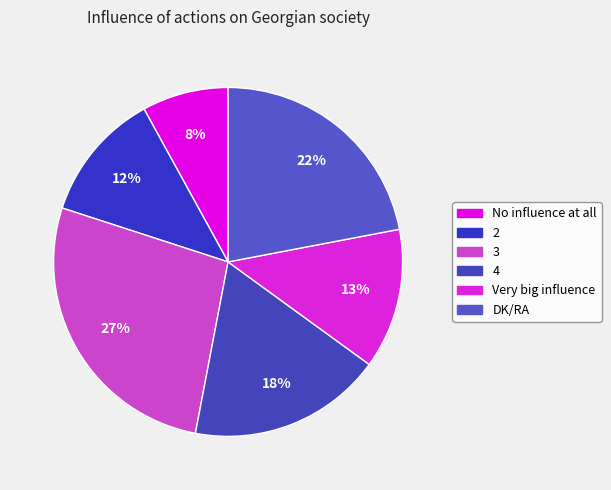

What is the total percentage of No influence at all and DK/RA?

30.0%